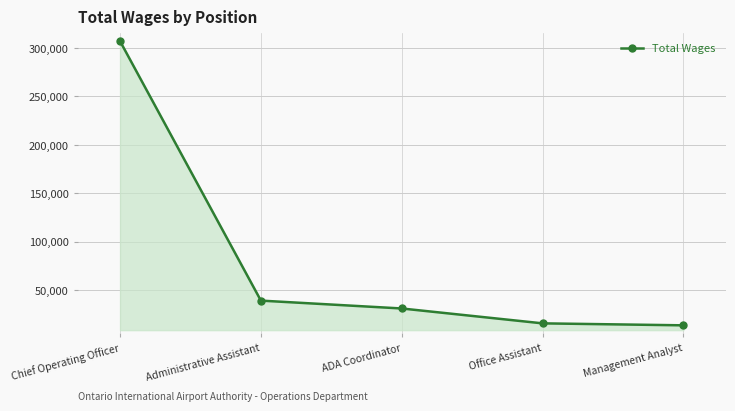

Which category has the highest value across all series?

Chief Operating Officer